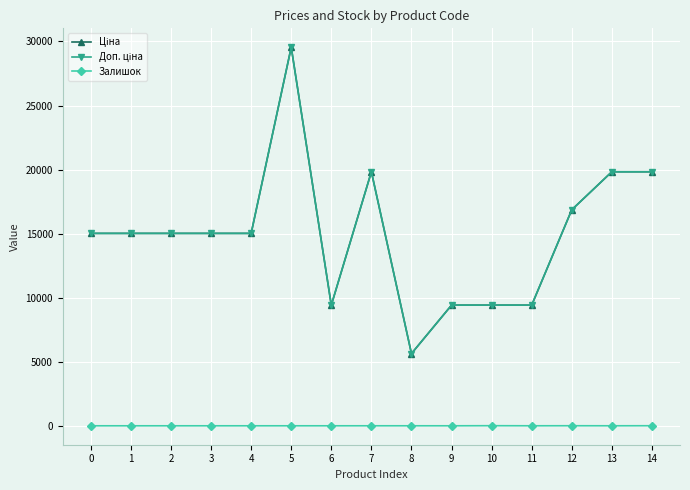

Reading left to right, extract all data points from this chart.

Ціна: 0=15019.2	1=15019.2	2=15019.2	3=15019.2	4=15019.2	5=29548.9	6=9416.9	7=19831.1	8=5636.0	9=9416.9	10=9416.9	11=9416.9	12=16863.2	13=19831.1	14=19831.1
Доп. ціна: 0=15019.2	1=15019.2	2=15019.2	3=15019.2	4=15019.2	5=29548.9	6=9416.9	7=19831.1	8=5636.0	9=9416.9	10=9416.9	11=9416.9	12=16863.2	13=19831.1	14=19831.1
Залишок: 0=0.0	1=0.0	2=0.0	3=0.0	4=0.0	5=0.0	6=0.0	7=1.0	8=1.0	9=0.0	10=7.0	11=1.0	12=4.0	13=1.0	14=5.0